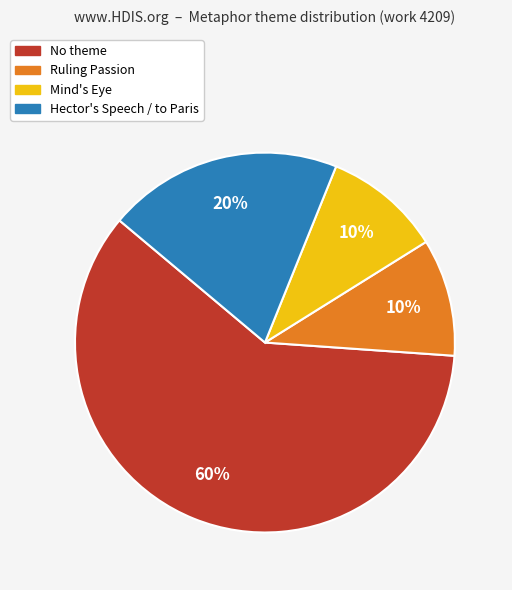

How many segments does this pie chart have?

4